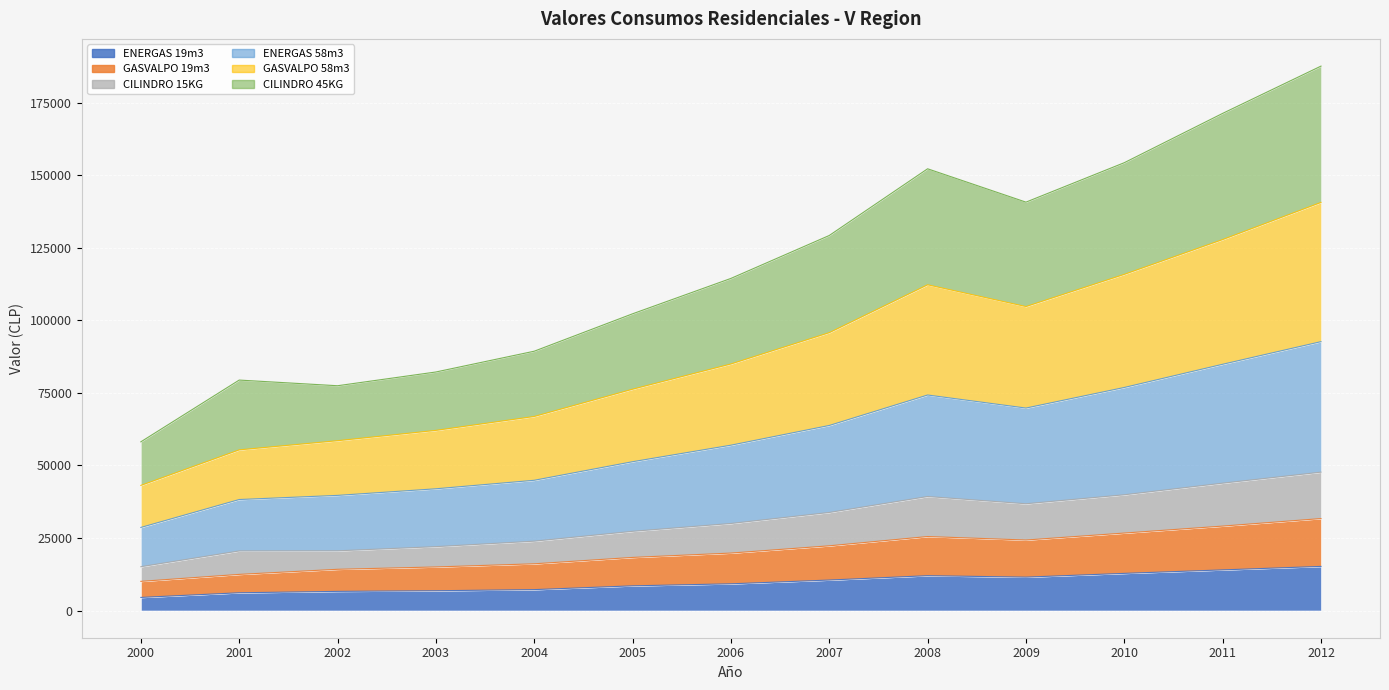

True or false: ENERGAS 19m3 and GASVALPO 58m3 cross at least once.

False